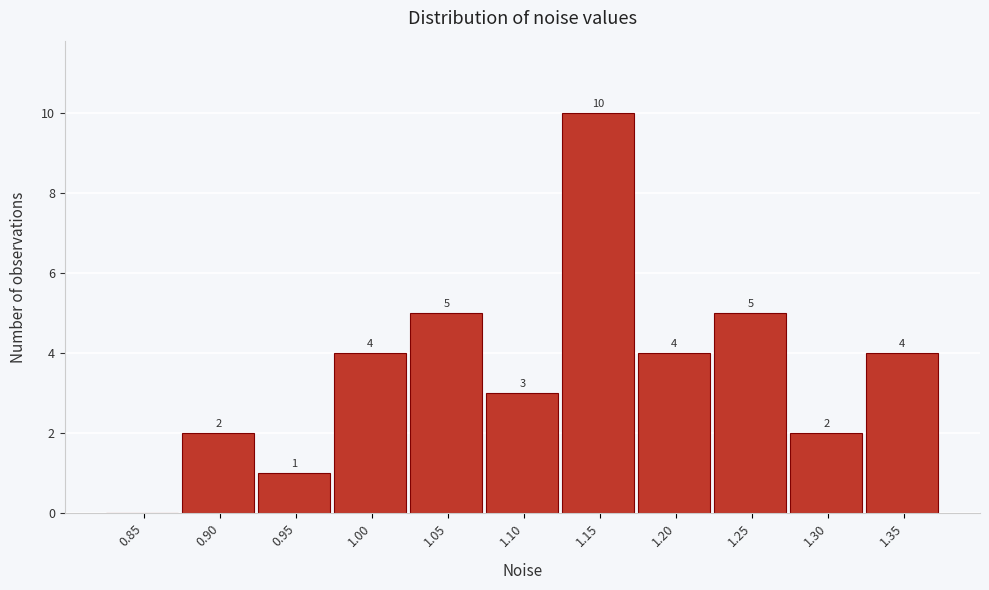

Reading right to left, transcribe all the data shown in this chart.

1.35=4	1.30=2	1.25=5	1.20=4	1.15=10	1.10=3	1.05=5	1.00=4	0.95=1	0.90=2	0.85=0